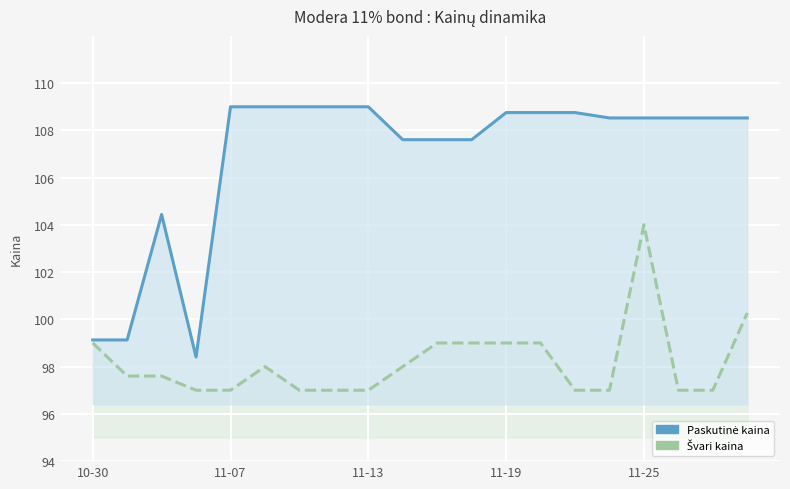

Reading left to right, what are all the values shown in this chart?

Paskutinė kaina: 99.1	99.1	104.4	98.4	109.0	109.0	109.0	109.0	109.0	107.6	107.6	107.6	108.7	108.7	108.7	108.5	108.5	108.5	108.5	108.5
Švari kaina: 99.0	97.6	97.6	97.0	97.0	98.0	97.0	97.0	97.0	98.0	99.0	99.0	99.0	99.0	97.0	97.0	104.0	97.0	97.0	100.3